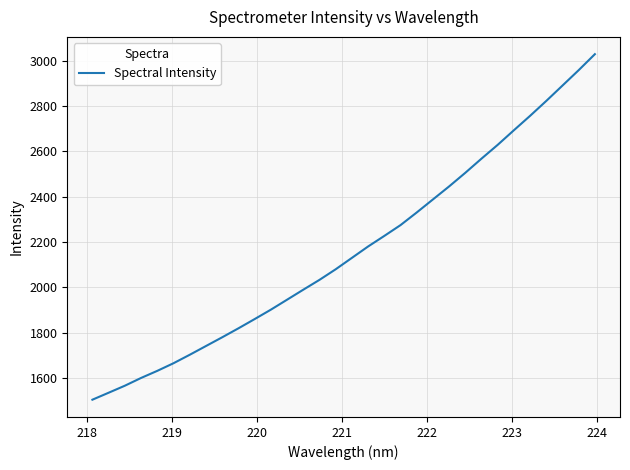

What is the difference between the maximum and minimum values?

1524.1